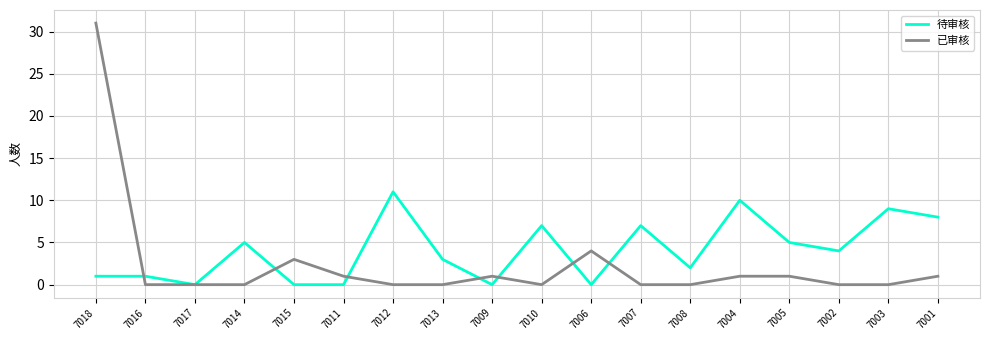

What are all the series names shown in the legend?

待审核, 已审核